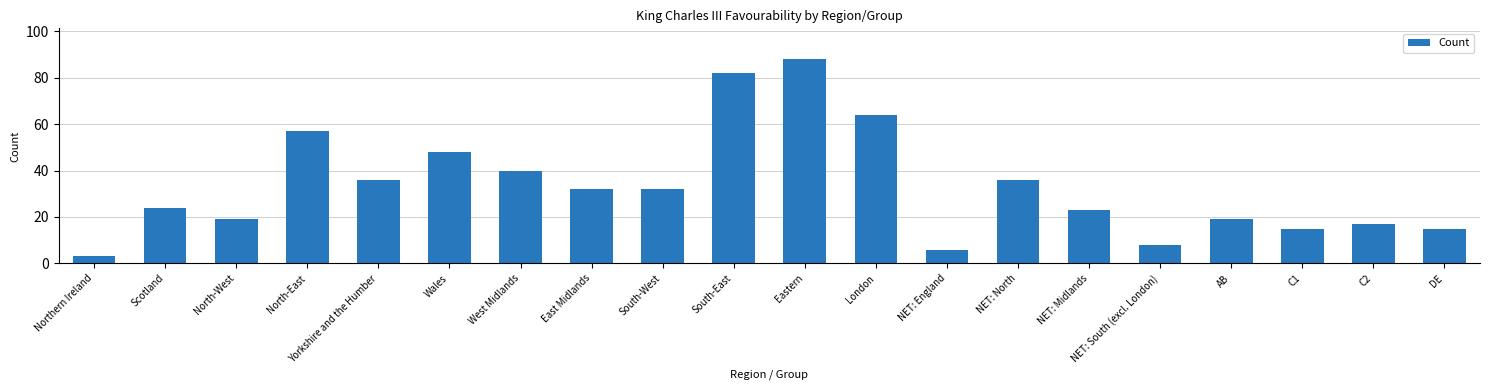

How many series are shown in this chart?

1